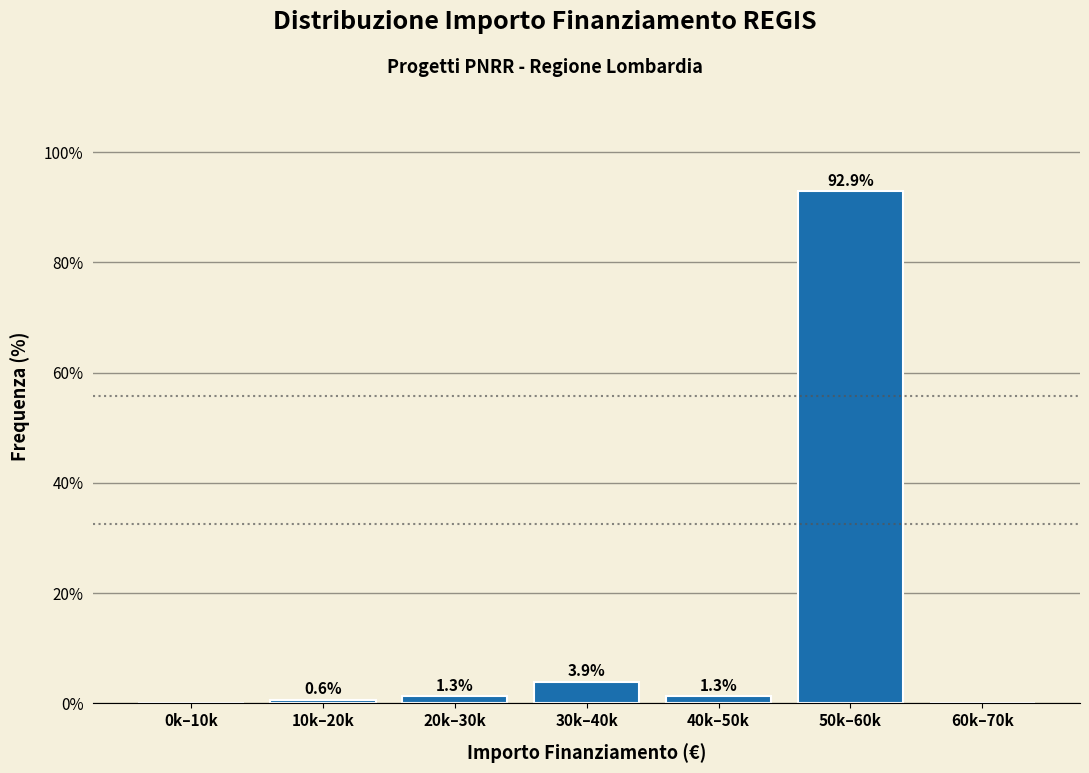

Reading left to right, list all the values displayed in this chart.

0k–10k=0.0	10k–20k=0.6	20k–30k=1.3	30k–40k=3.9	40k–50k=1.3	50k–60k=92.9	60k–70k=0.0